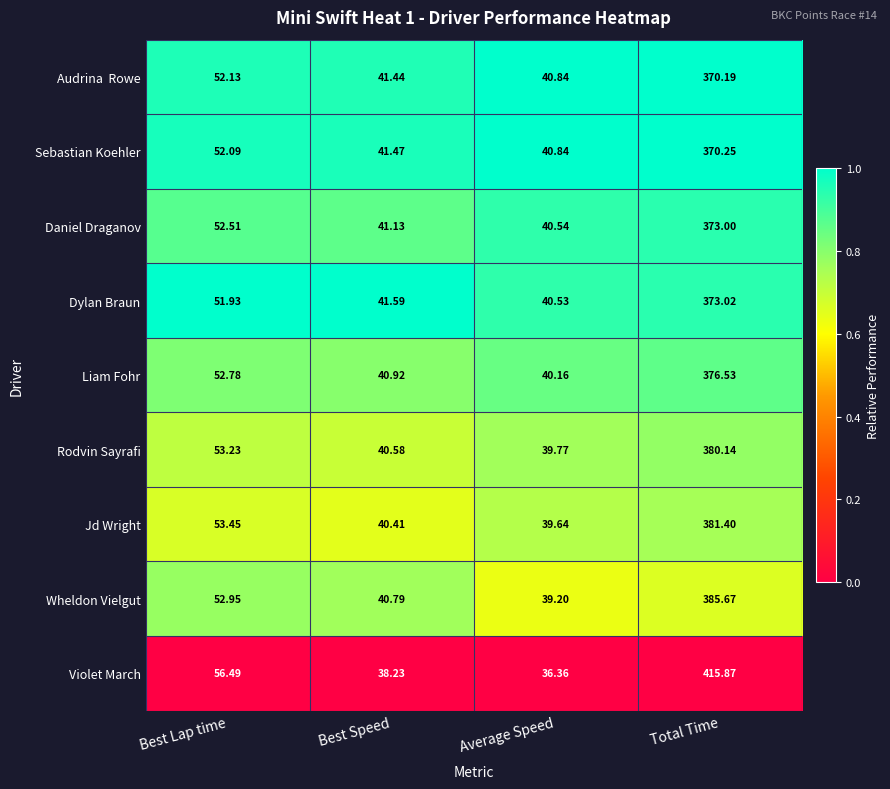

At which label is Daniel Draganov closest to 206?

Best Lap time